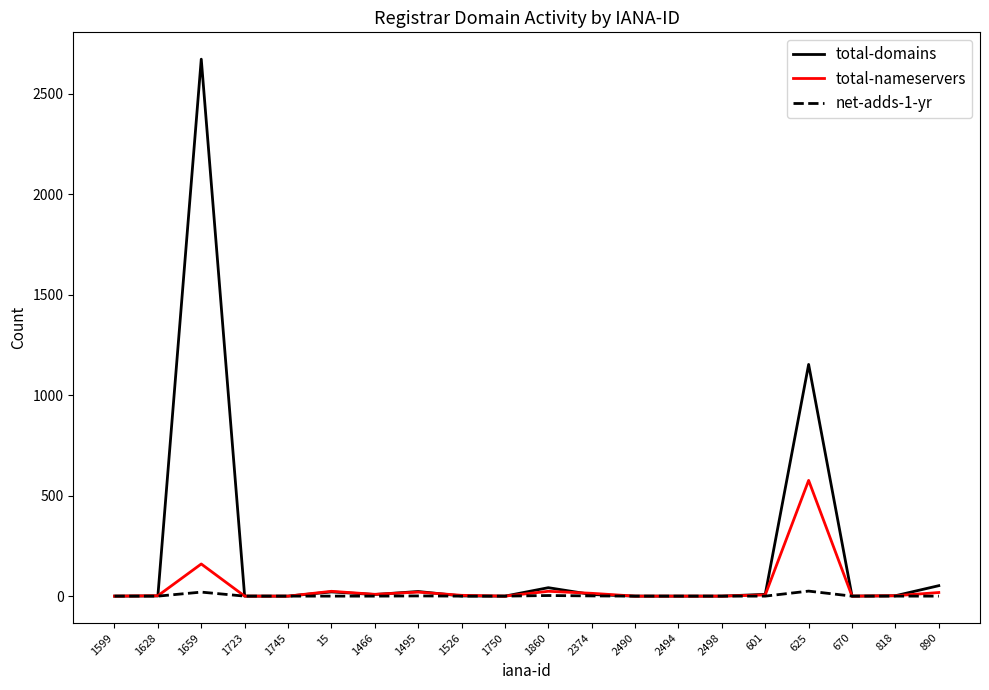

True or false: net-adds-1-yr has more than 0 interior local peaks.

True